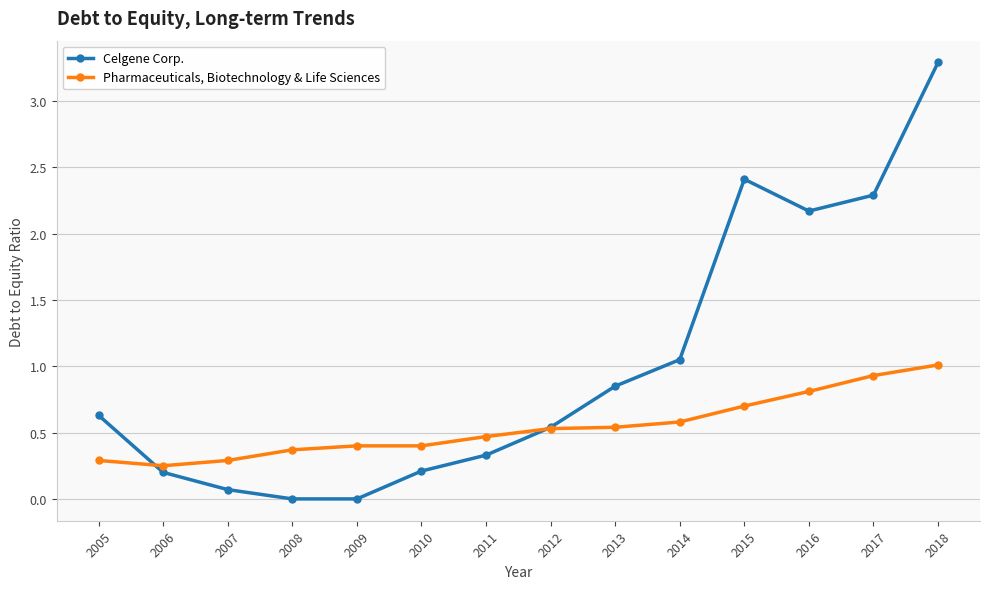

At which label is Celgene Corp. closest to 1?

2014